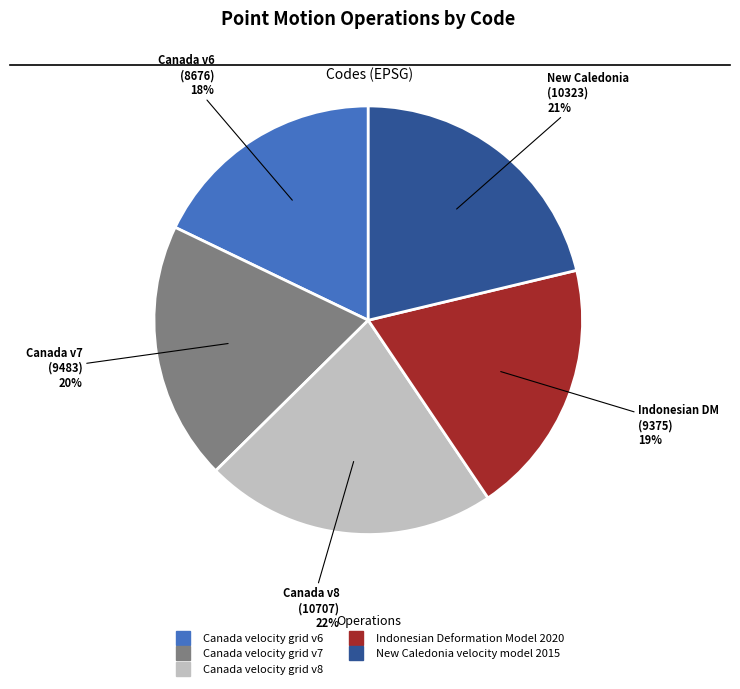

How many segments does this pie chart have?

5